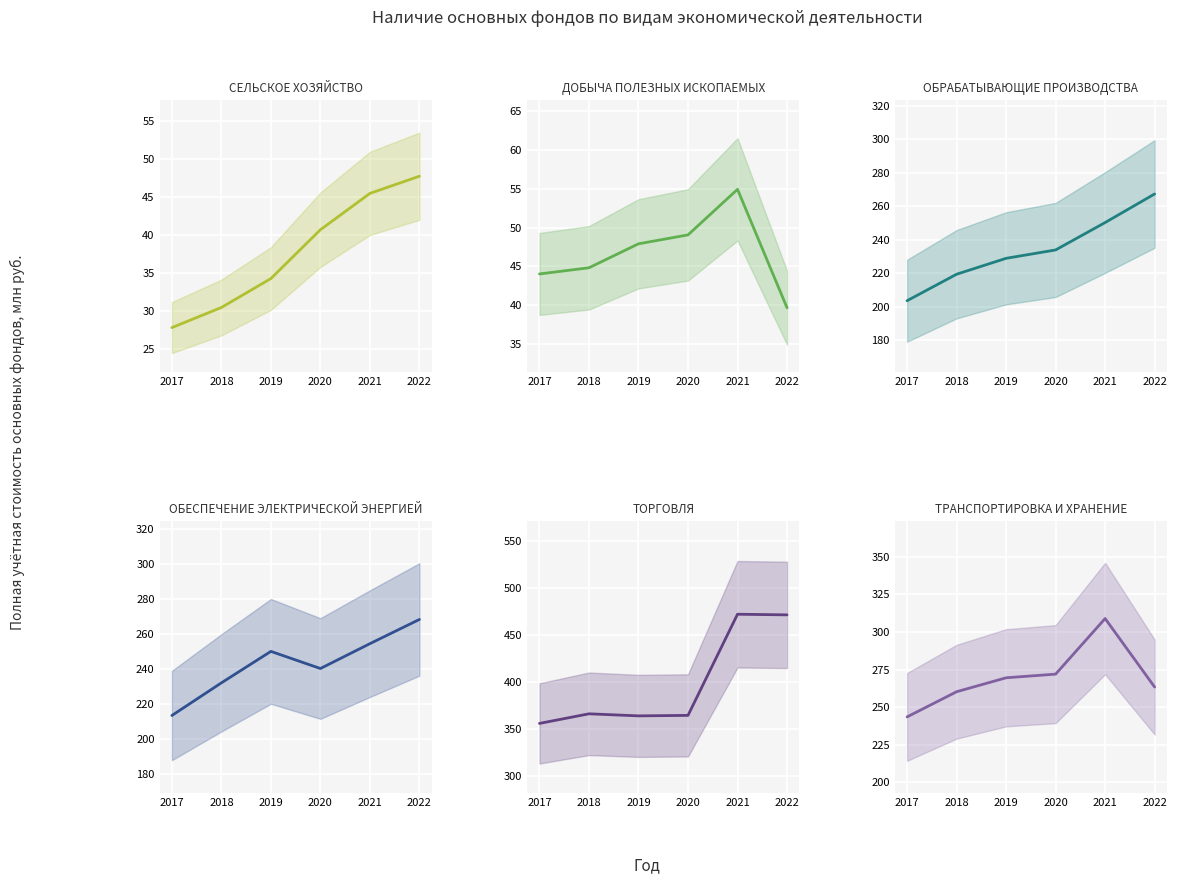

How many data points does each series have?

6